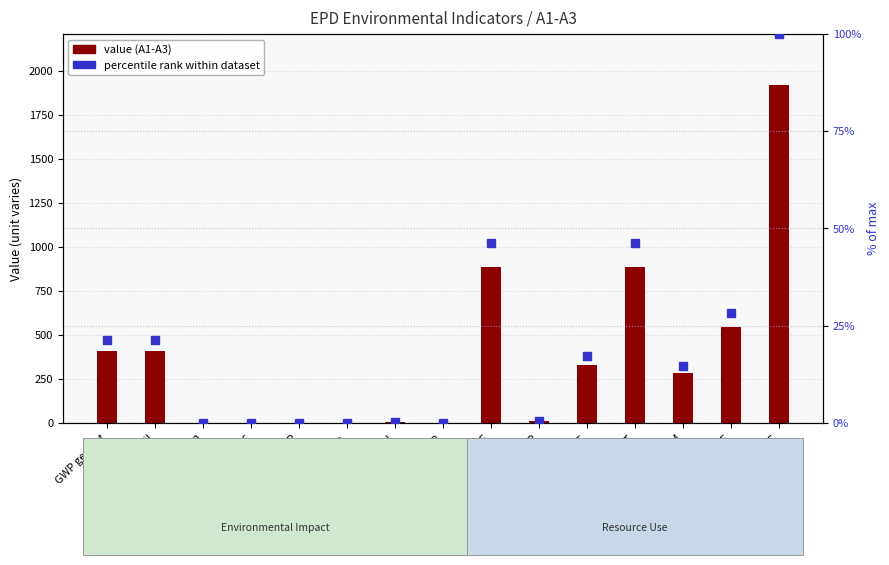

Reading left to right, extract all data points from this chart.

value (A1-A3): 409.9	408.9	0.8	0.2	0.7	0.2	3.0	0.6	888.0	10.6	329.9	888.6	280.7	544.7	1923.5
percentile rank within dataset: 21.3	21.3	0.0	0.0	0.0	0.0	0.2	0.0	46.2	0.6	17.1	46.2	14.6	28.3	100.0